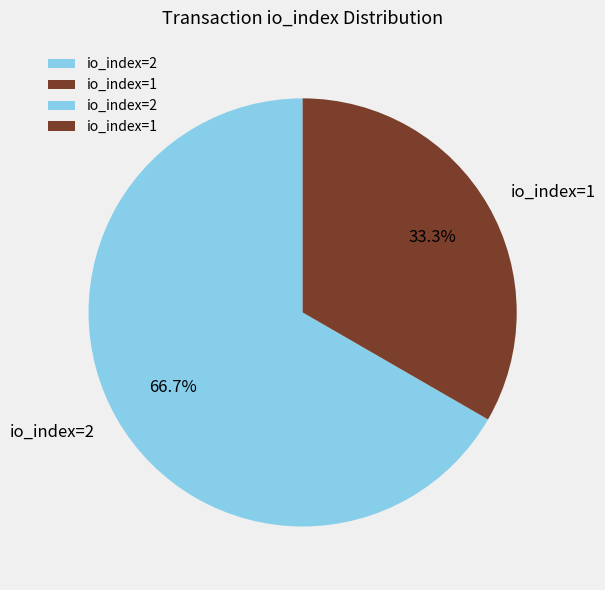

Rank the categories by value from lowest to highest.

io_index=1, io_index=2